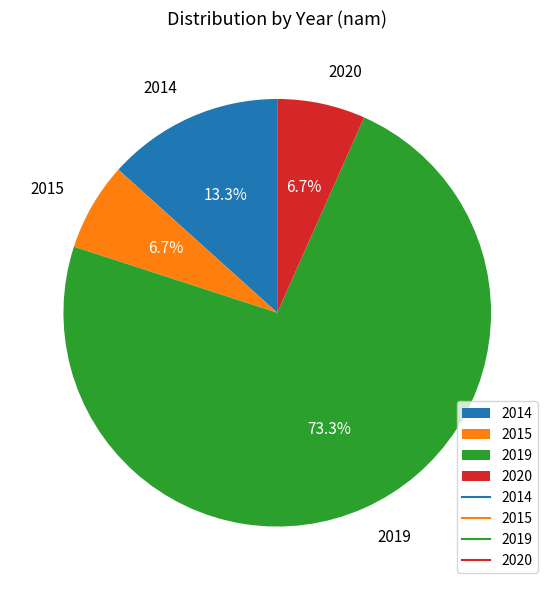

Is there any slice that represents more than half of the pie?

Yes